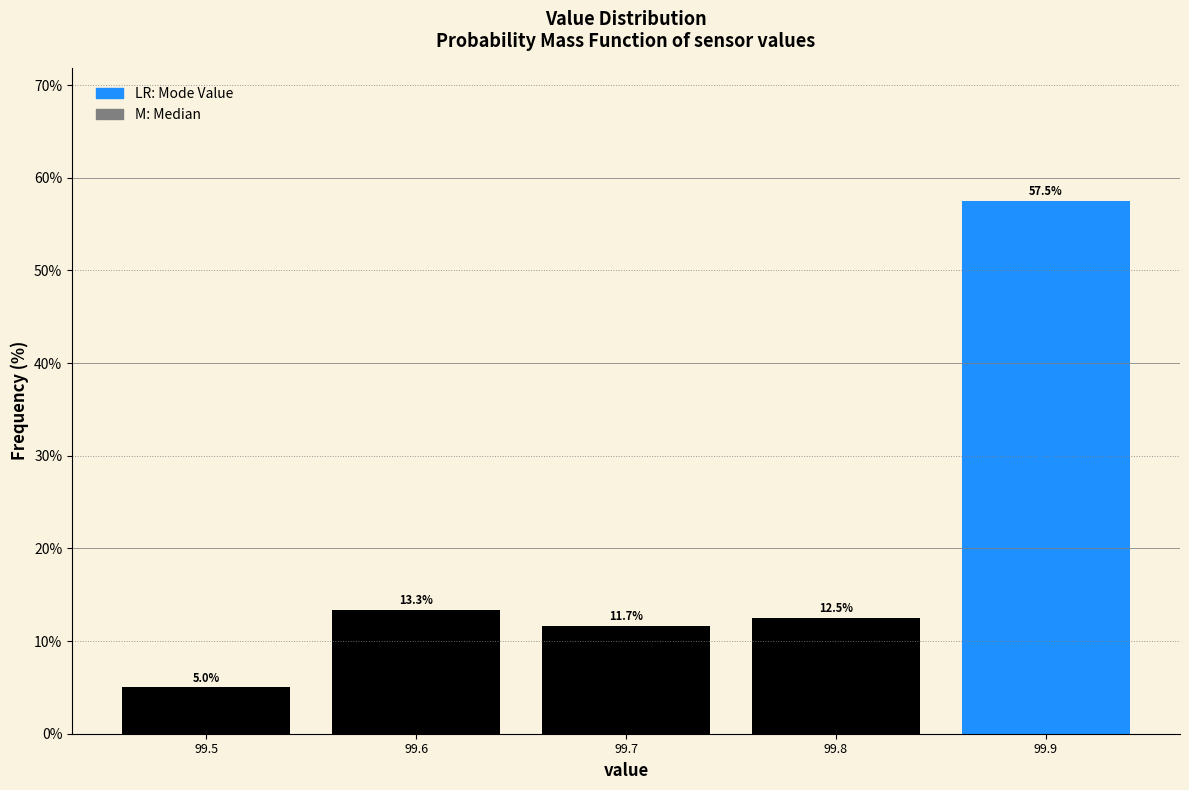

Reading left to right, transcribe all the data shown in this chart.

99.5=5.0	99.6=13.3	99.7=11.7	99.8=12.5	99.9=57.5